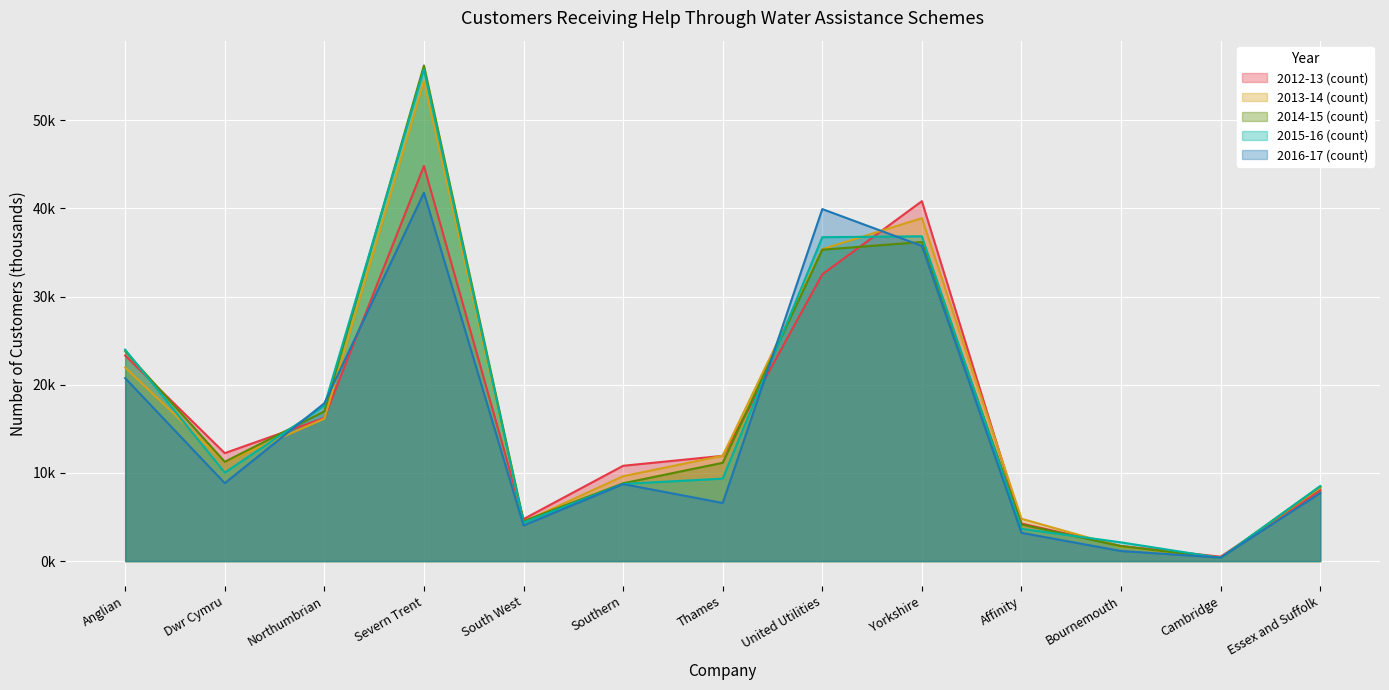

Between Southern and Affinity, which series saw the biggest shift?

2012-13 (count)